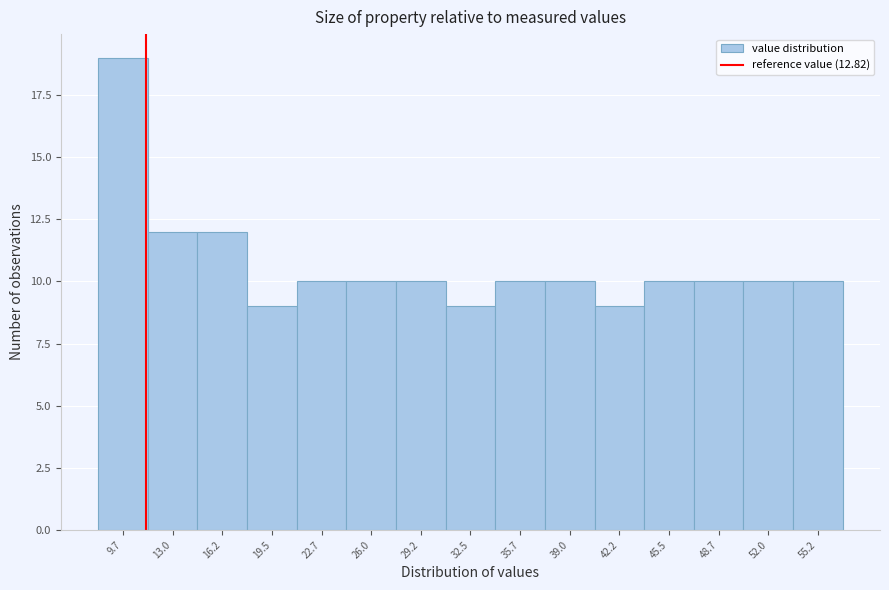

Reading right to left, list all the values displayed in this chart.

10	10	10	10	9	10	10	9	10	10	10	9	12	12	19